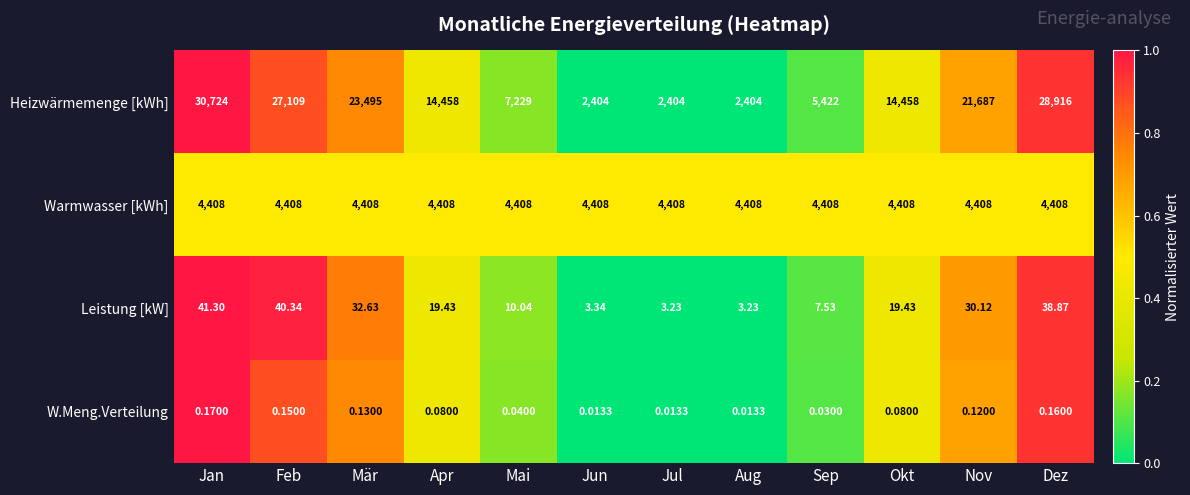

Between Feb and Apr, which series saw the biggest shift?

Heizwärmemenge [kWh]